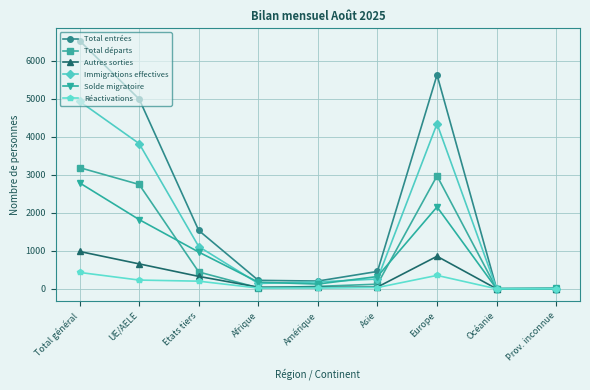

Which series has the widest spread of values?

Total entrées